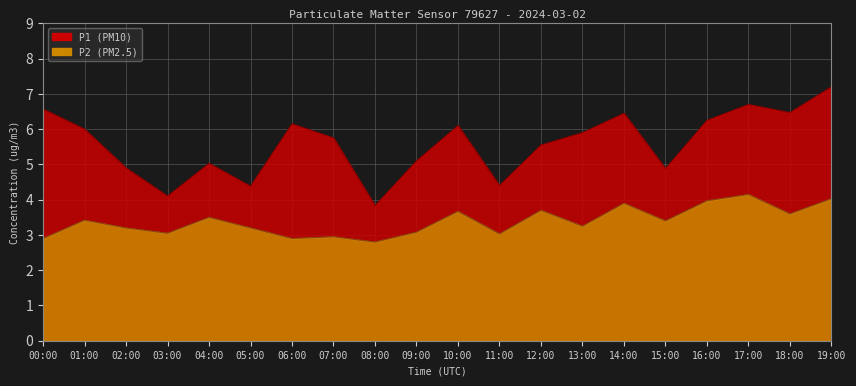

Which series has the widest spread of values?

P1